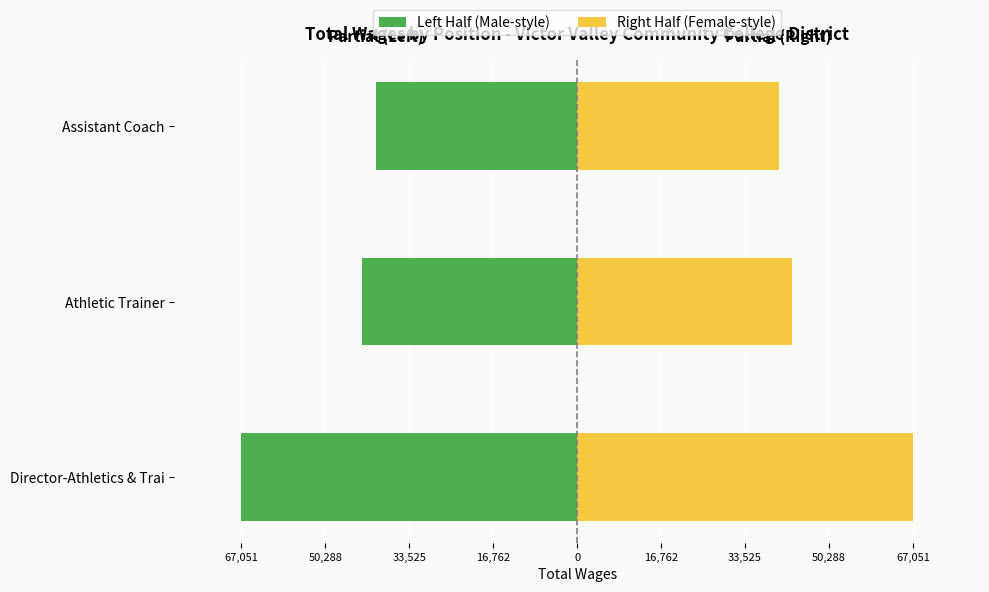

Which series changed the most between Athletic Trainer and Assistant Coach?

Left Half (Male-style)